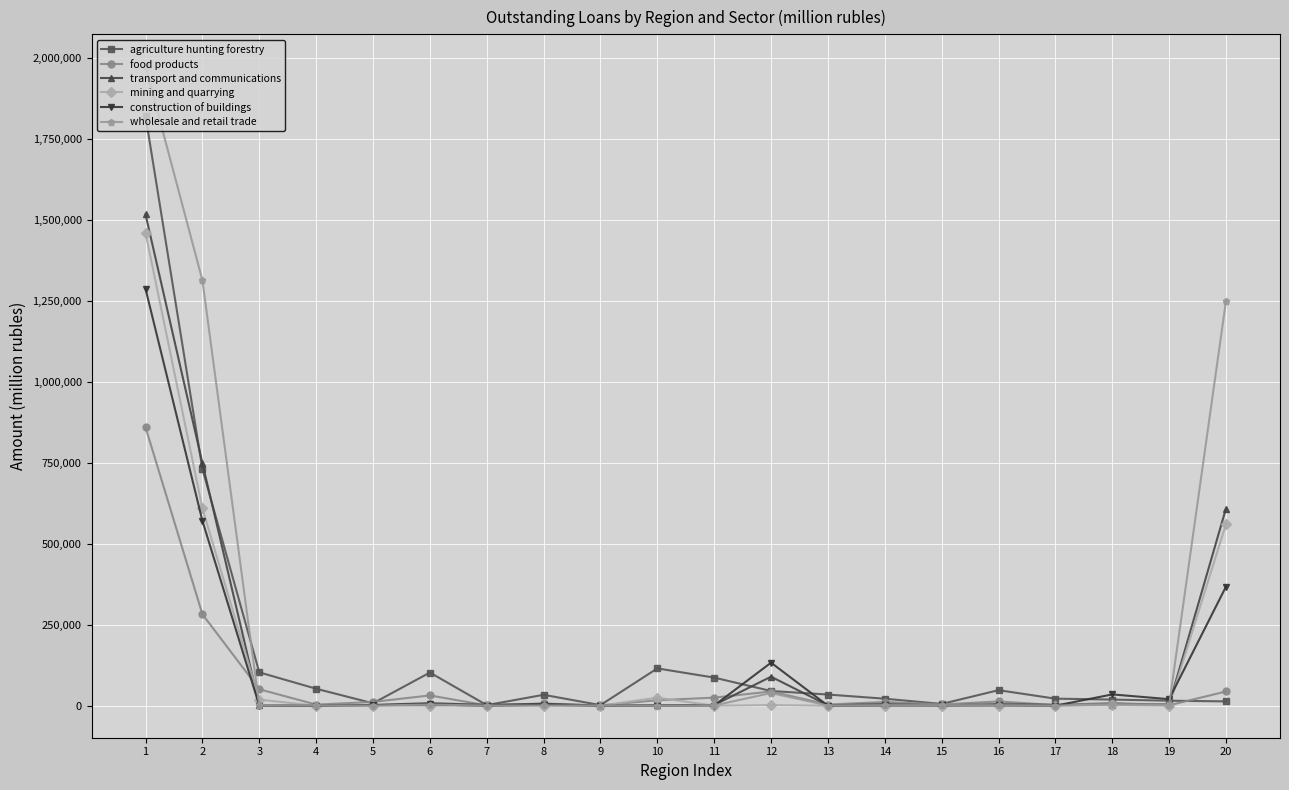

What is the greatest value displayed?

1975660